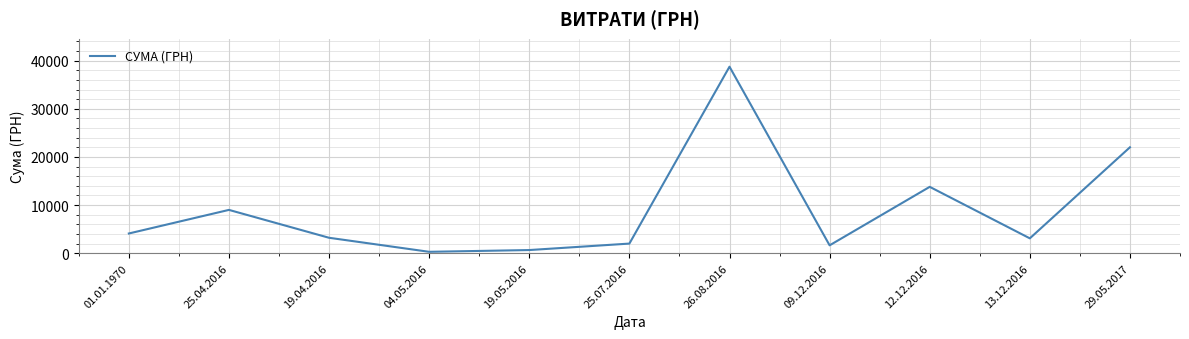

Where is the data nearest to the value 19517?

29.05.2017